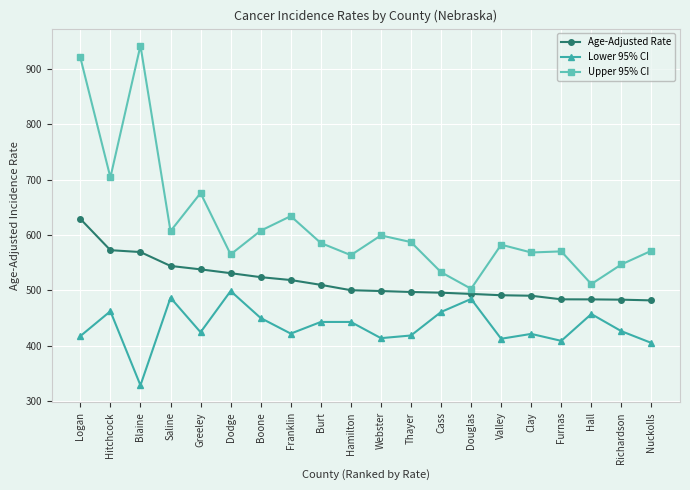

What is the difference between the maximum and minimum values in the Upper 95% CI series?

439.8